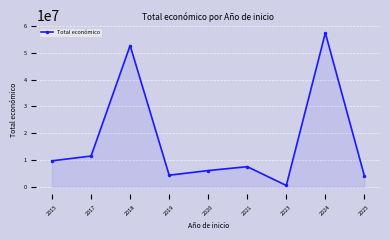

The value at 2020 is 2062976. True or false?

False